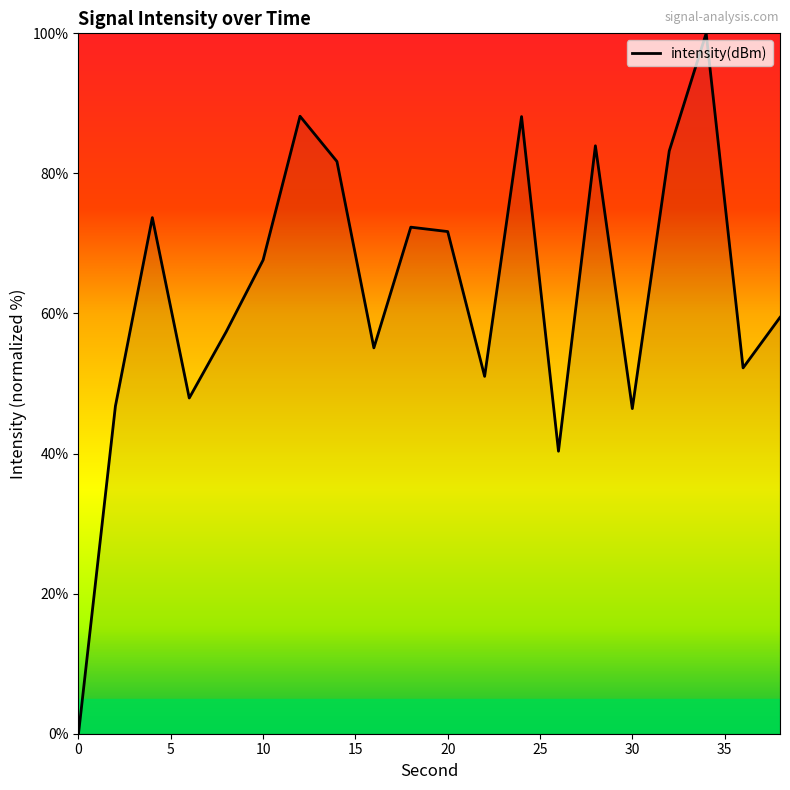

What is the greatest value displayed?

100.0